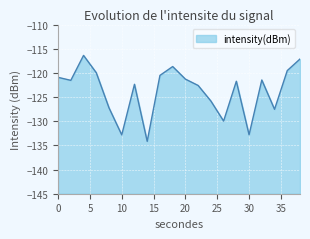

What is the approximate value at 12?

-122.4